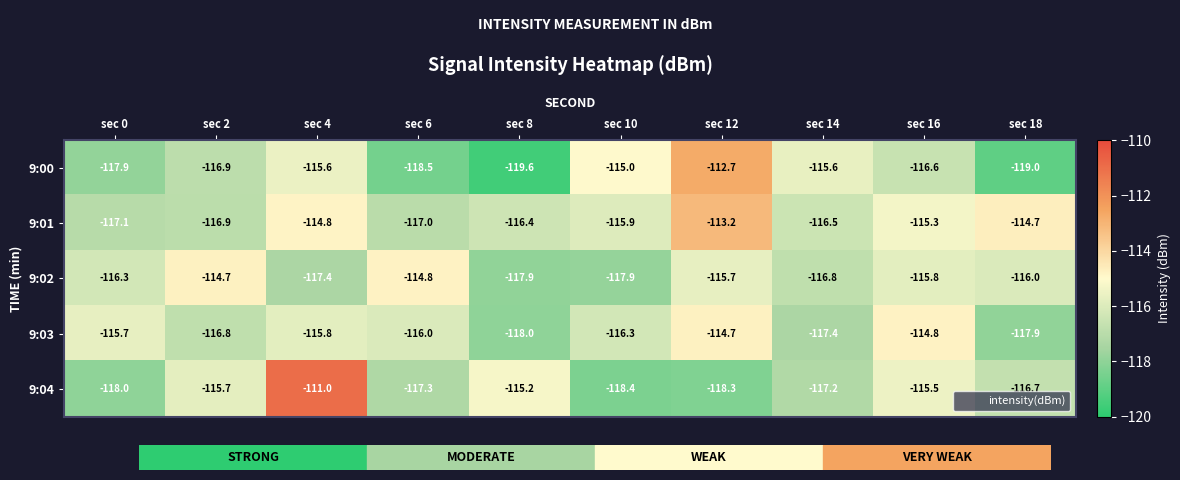

Which category has the lowest value in the 9:00 series?

sec 8